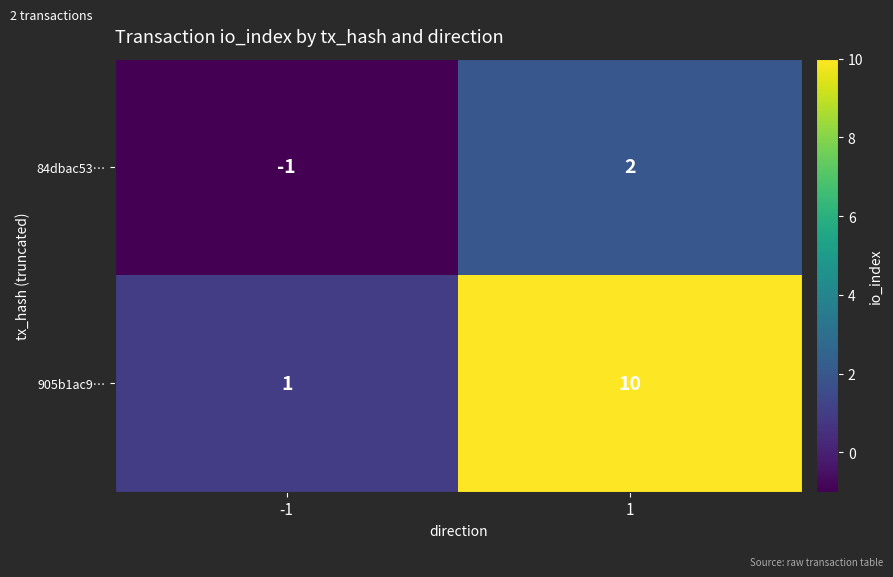

Rank the series by their maximum value, from highest to lowest.

905b1ac9…, 84dbac53…